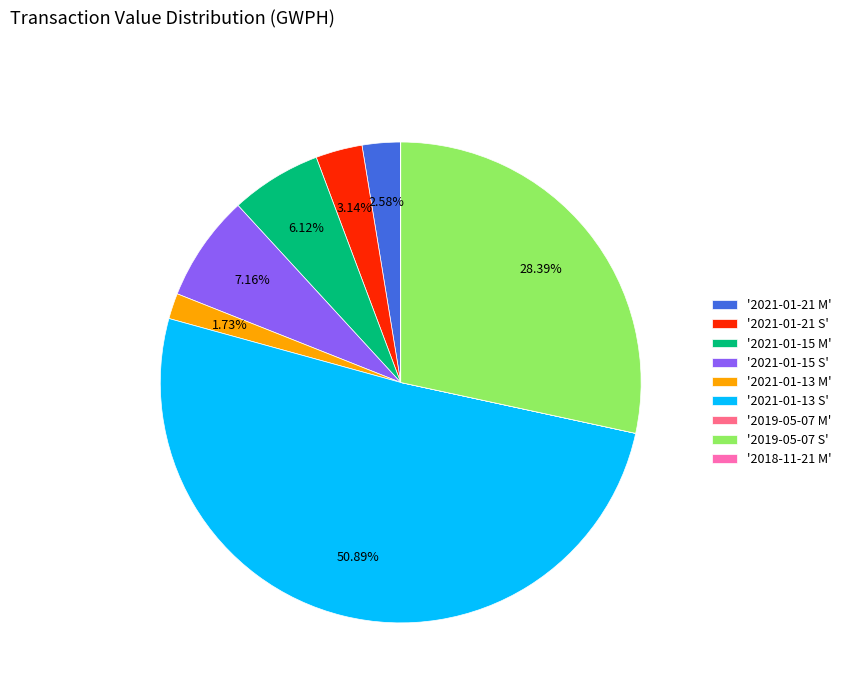

Does any single category account for the majority?

Yes